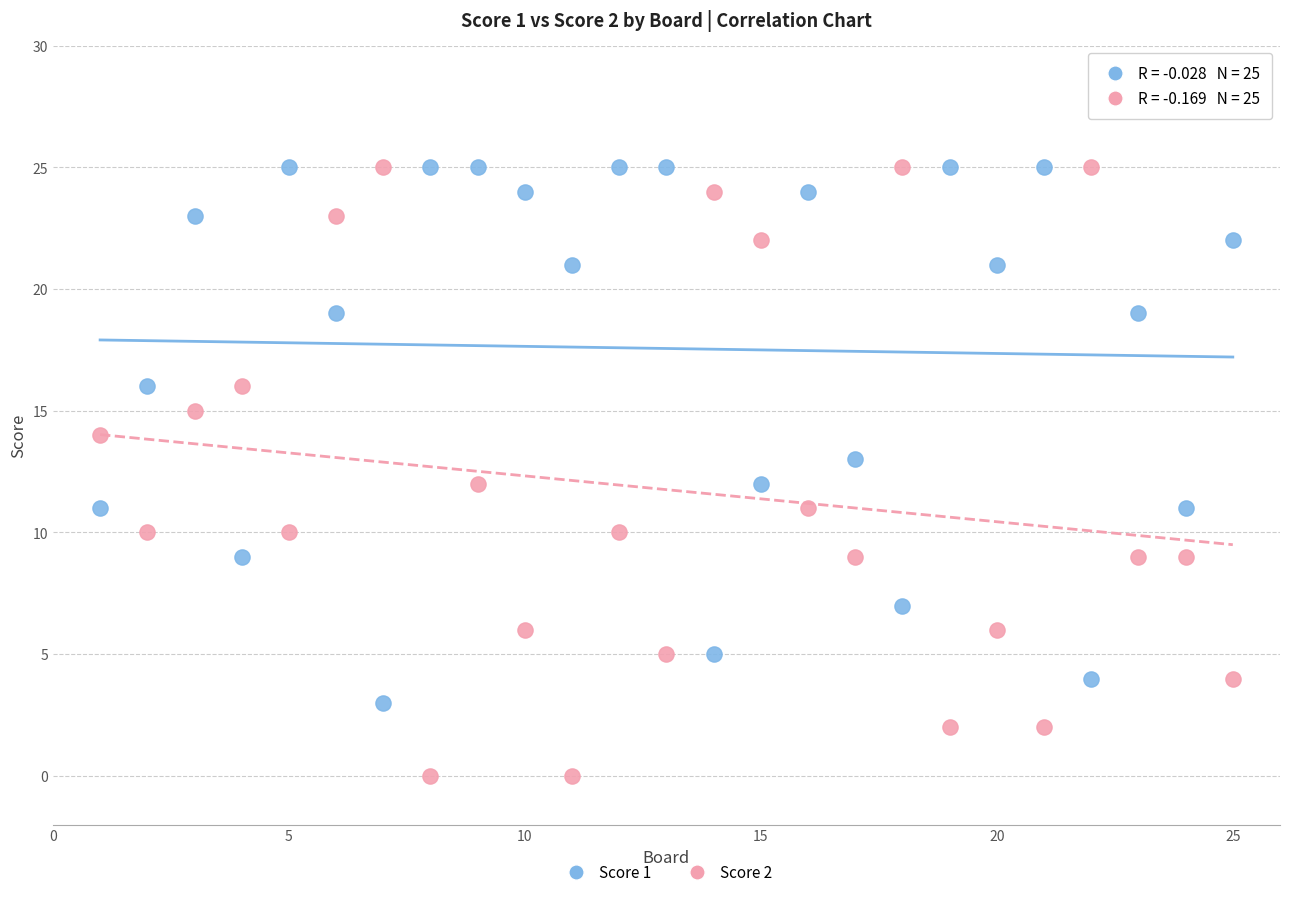

What are all the series names shown in the legend?

Score 1, Score 2